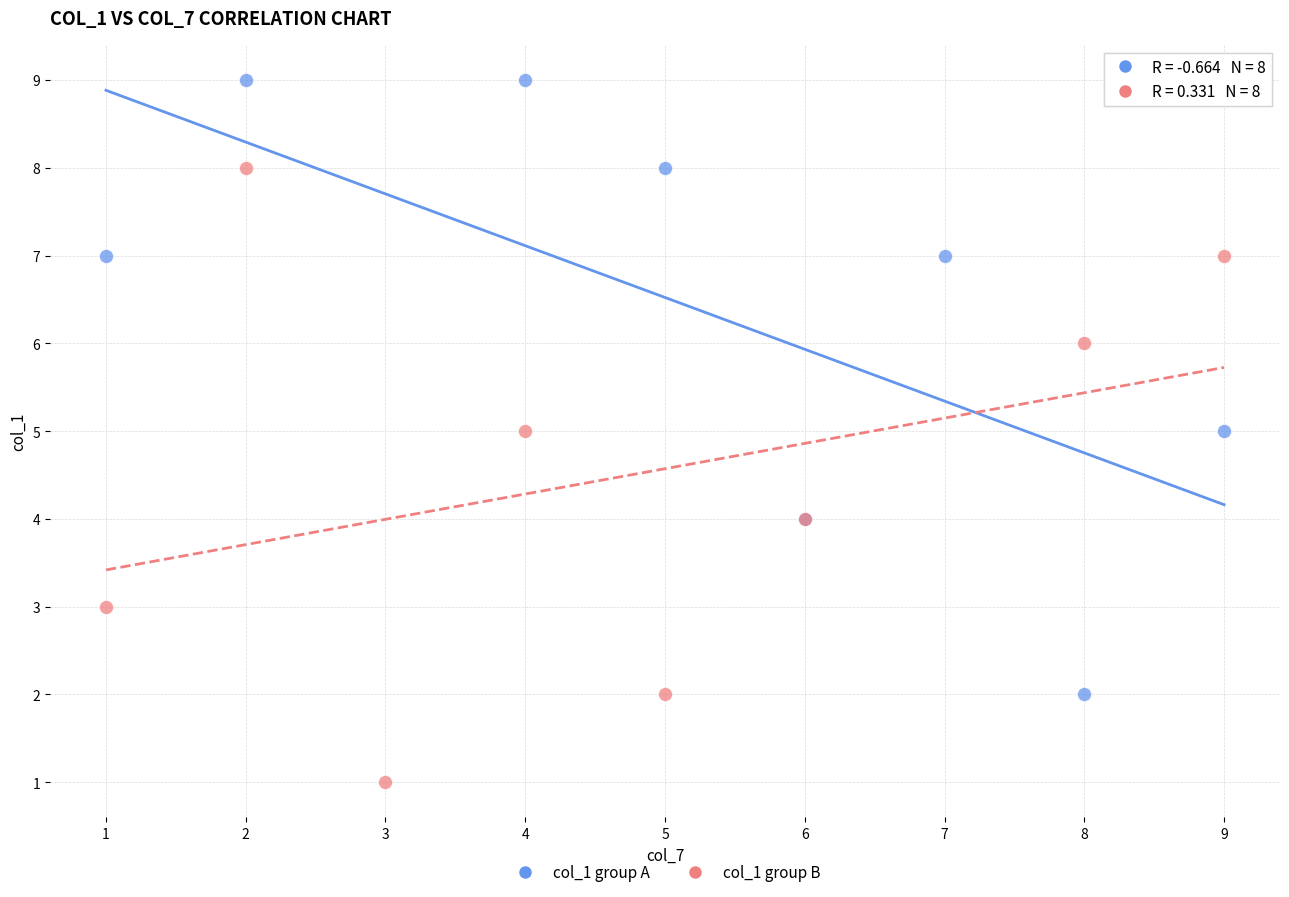

Which series contains the highest Y value?

col_1 group A